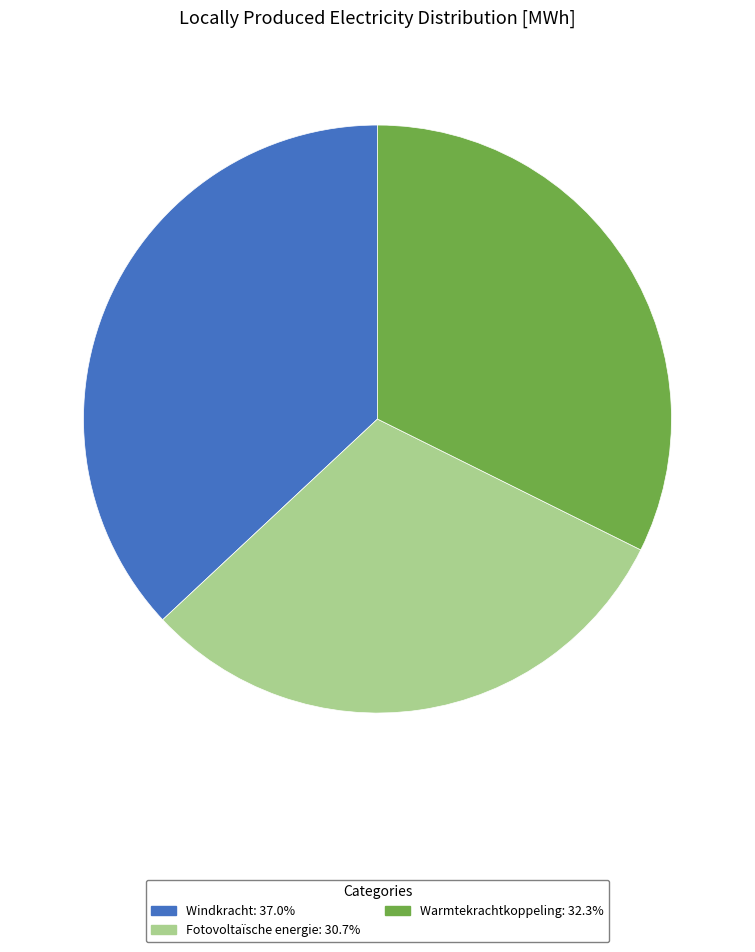

Does any single category account for the majority?

No